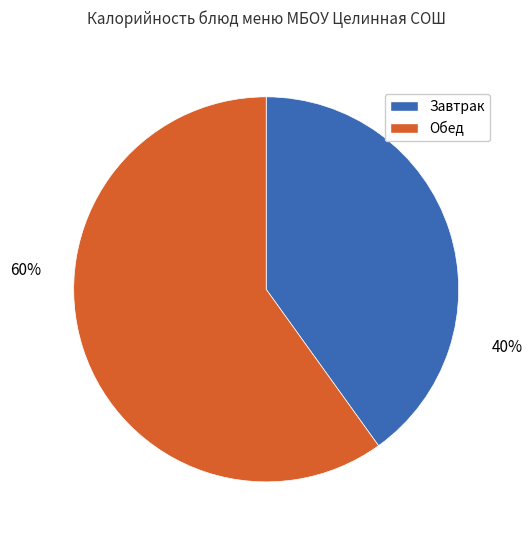

How many segments does this pie chart have?

2